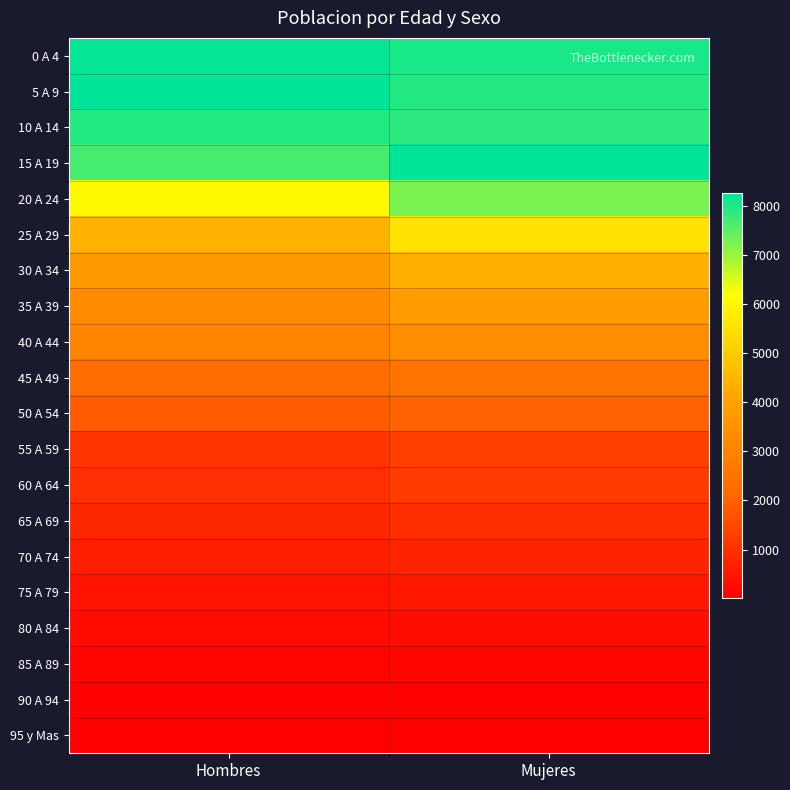

Reading left to right, transcribe all the data shown in this chart.

0 A 4: Hombres=8187	Mujeres=8030
5 A 9: Hombres=8245	Mujeres=7944
10 A 14: Hombres=7944	Mujeres=7886
15 A 19: Hombres=7671	Mujeres=8232
20 A 24: Hombres=6074	Mujeres=7250
25 A 29: Hombres=4441	Mujeres=5540
30 A 34: Hombres=3722	Mujeres=4362
35 A 39: Hombres=3259	Mujeres=3861
40 A 44: Hombres=3042	Mujeres=3354
45 A 49: Hombres=2318	Mujeres=2557
50 A 54: Hombres=1858	Mujeres=2008
55 A 59: Hombres=1095	Mujeres=1288
60 A 64: Hombres=999	Mujeres=1236
65 A 69: Hombres=812	Mujeres=963
70 A 74: Hombres=647	Mujeres=776
75 A 79: Hombres=429	Mujeres=506
80 A 84: Hombres=267	Mujeres=298
85 A 89: Hombres=123	Mujeres=174
90 A 94: Hombres=62	Mujeres=77
95 y Mas: Hombres=20	Mujeres=33